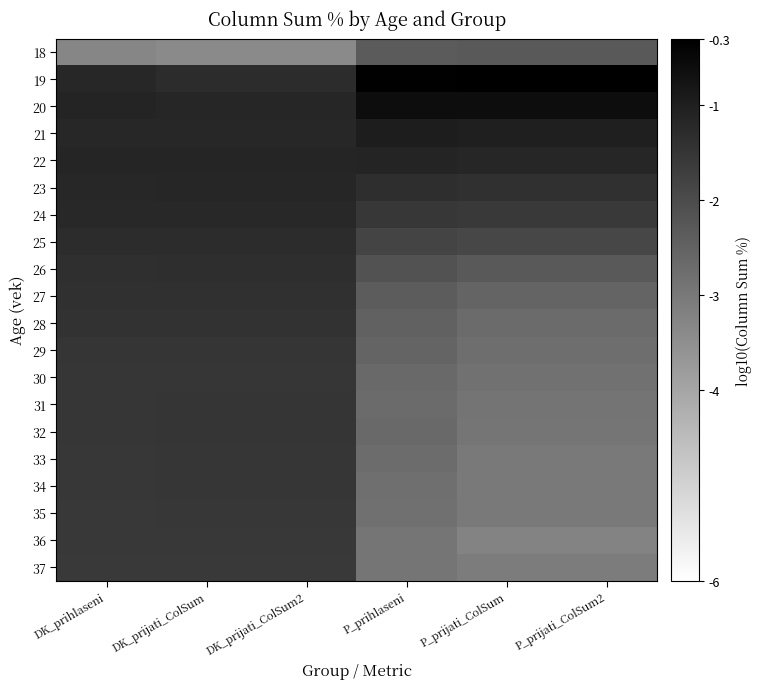

Between P_prijati_ColSum2 and DK_prijati_ColSum, which is larger?

P_prijati_ColSum2